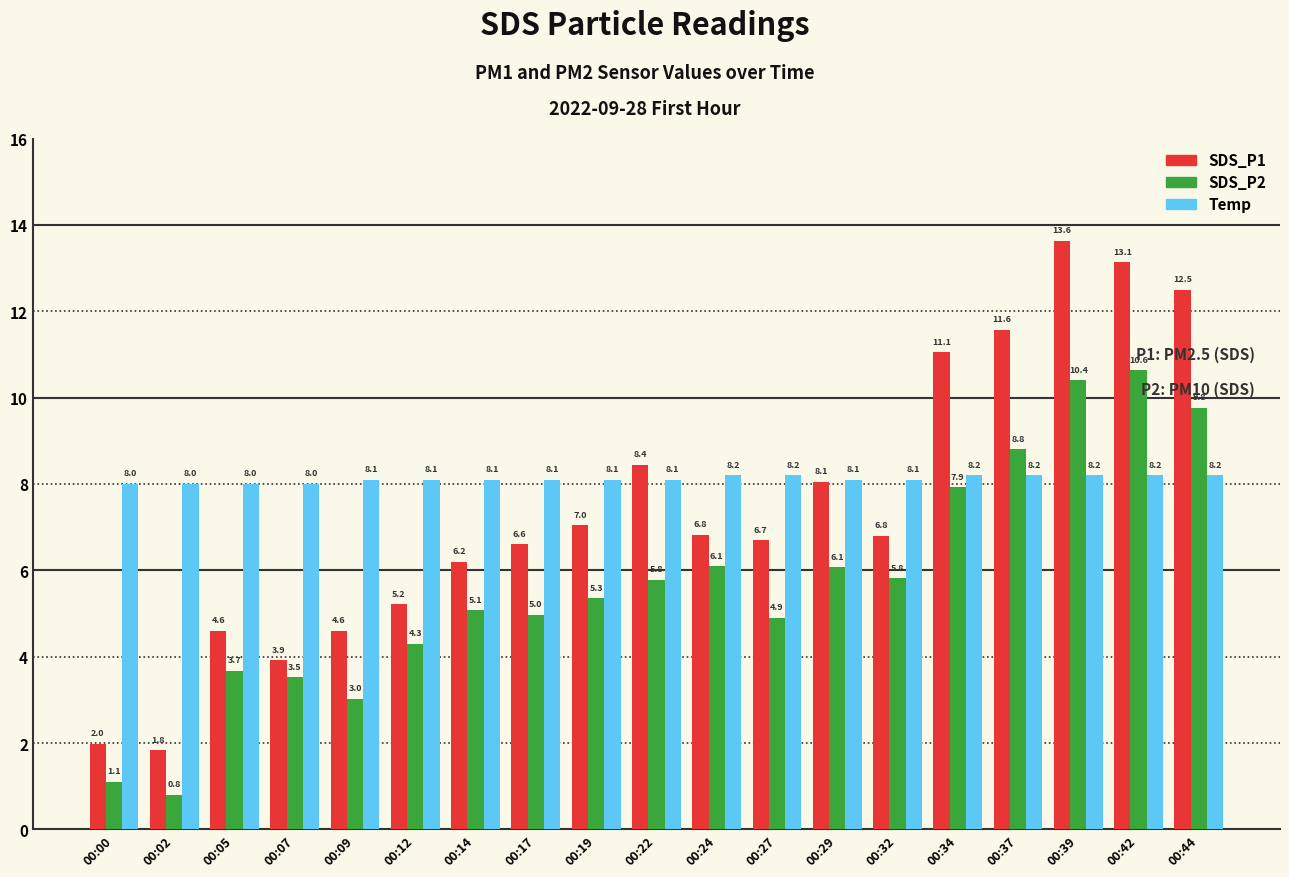

How many bars are there in each group?

3